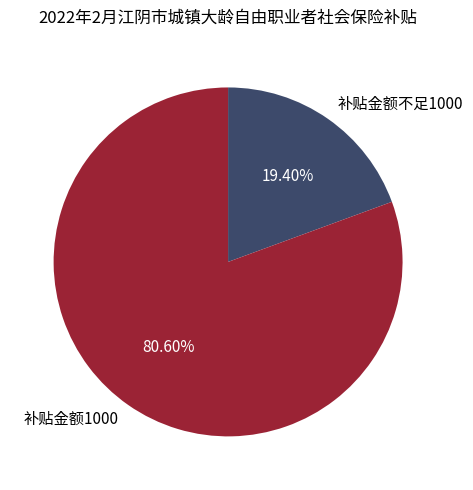

Which category has the smallest portion of the pie?

补贴金额不足1000